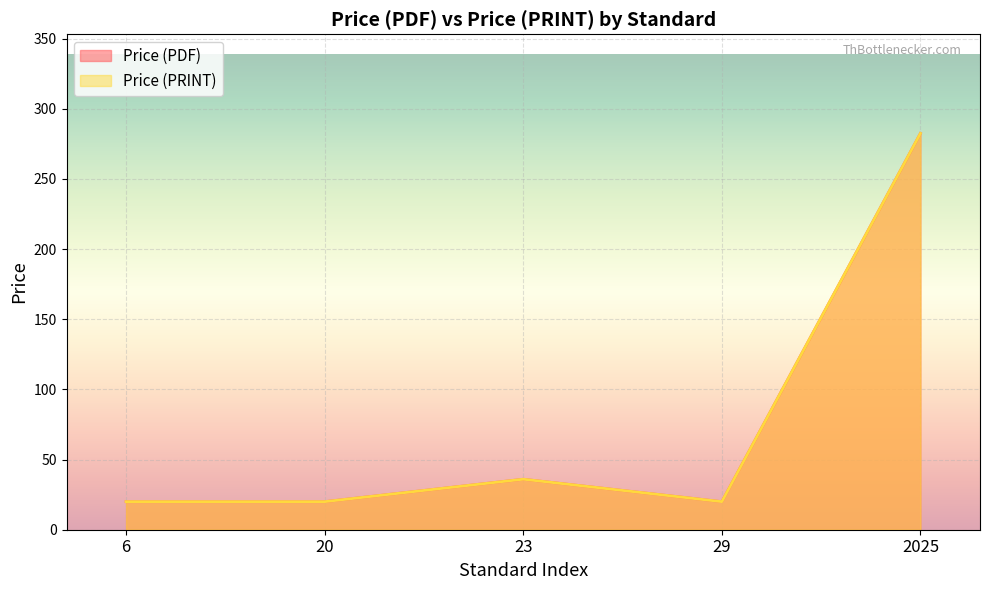

The value of Price (PRINT) at 2025 is 76. True or false?

False